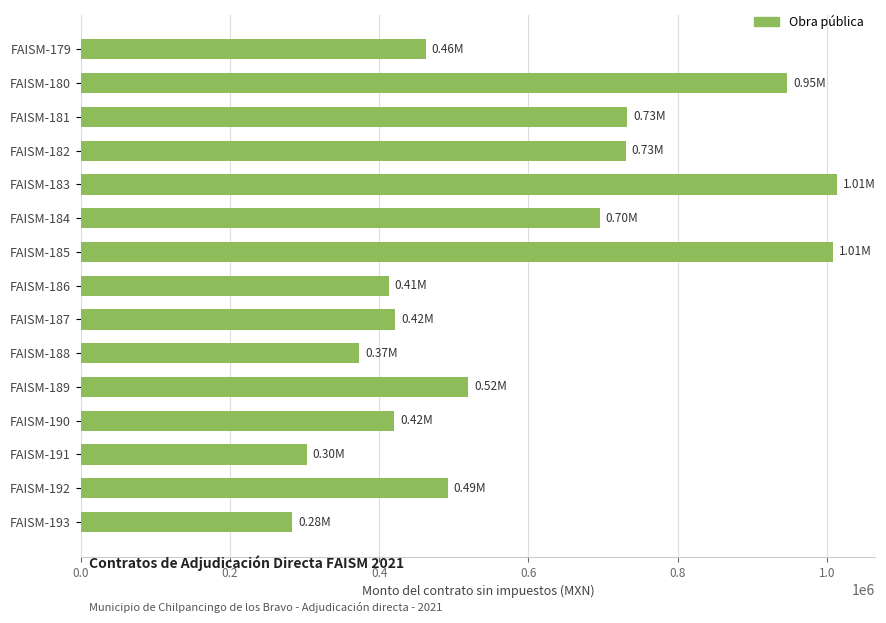

What is the ratio of the value at FAISM-189 to the value at FAISM-191?

1.7